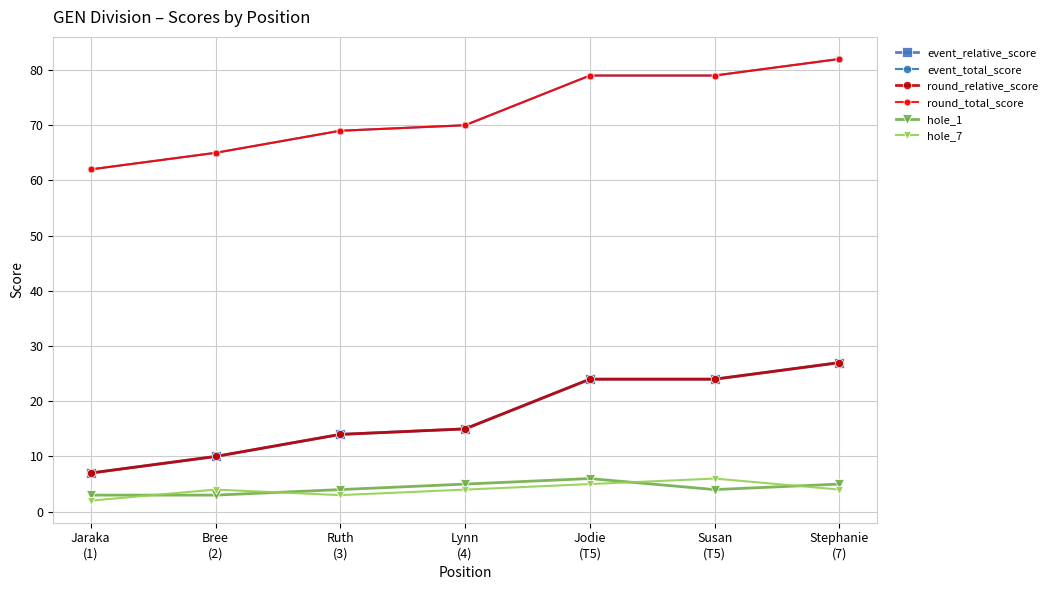

What is the sum of the round_relative_score values at Lynn
(4) and Susan
(T5)?

39